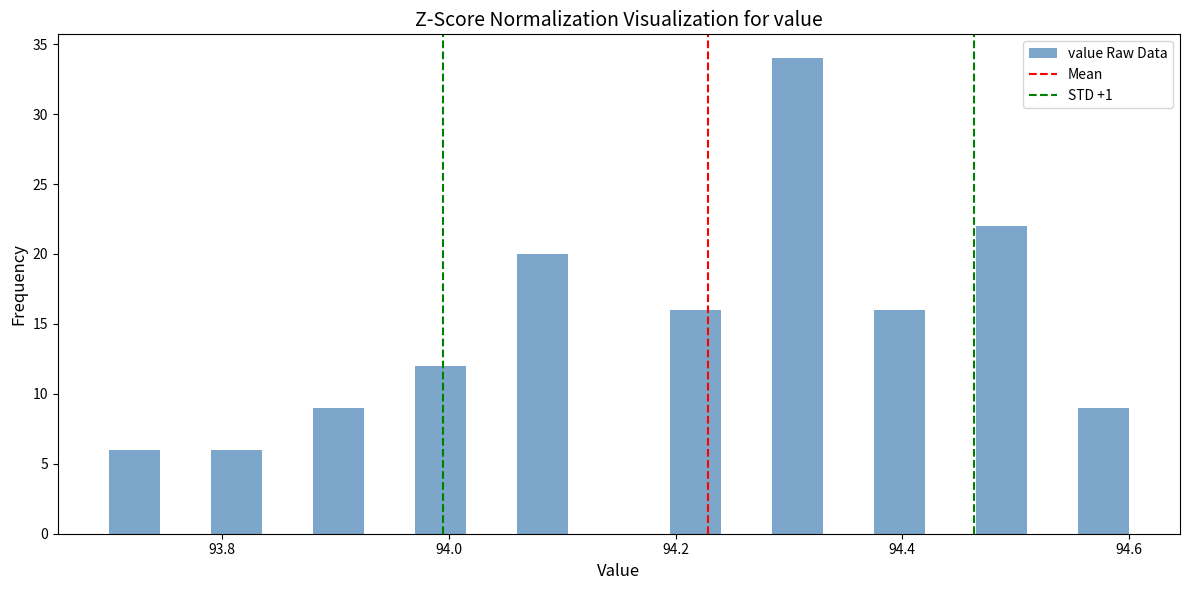

Around what value on the x-axis is the tallest bar? Give the approximate position of its centre, as read against the axis.

94.30